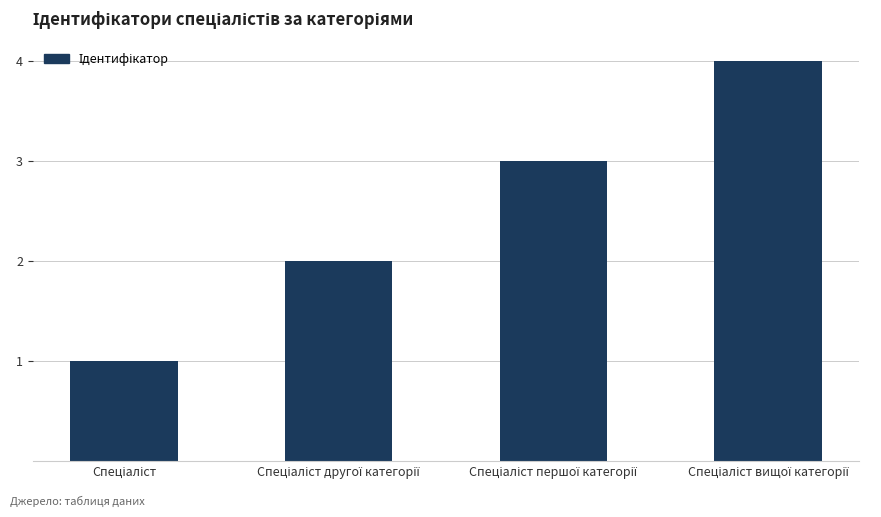

What is the sum of all values?

10